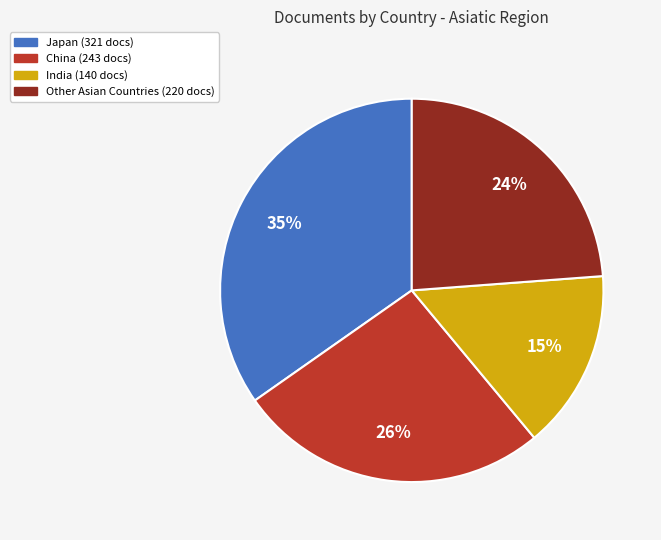

To the nearest percent, what is the difference between the largest and smallest slice percentages?

20%